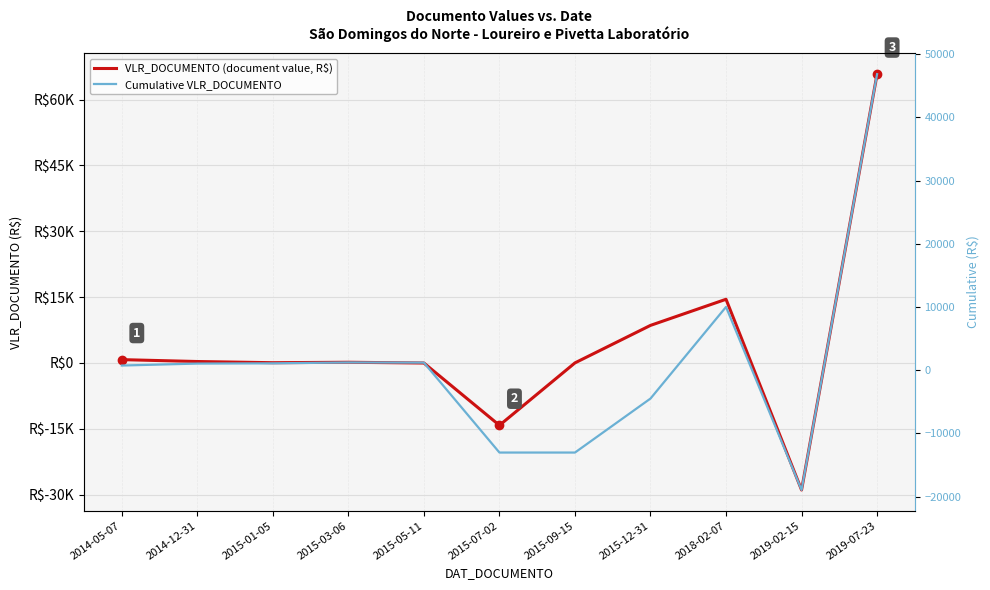

How many values in the VLR_DOCUMENTO (document value, R$) series are below 140?

5